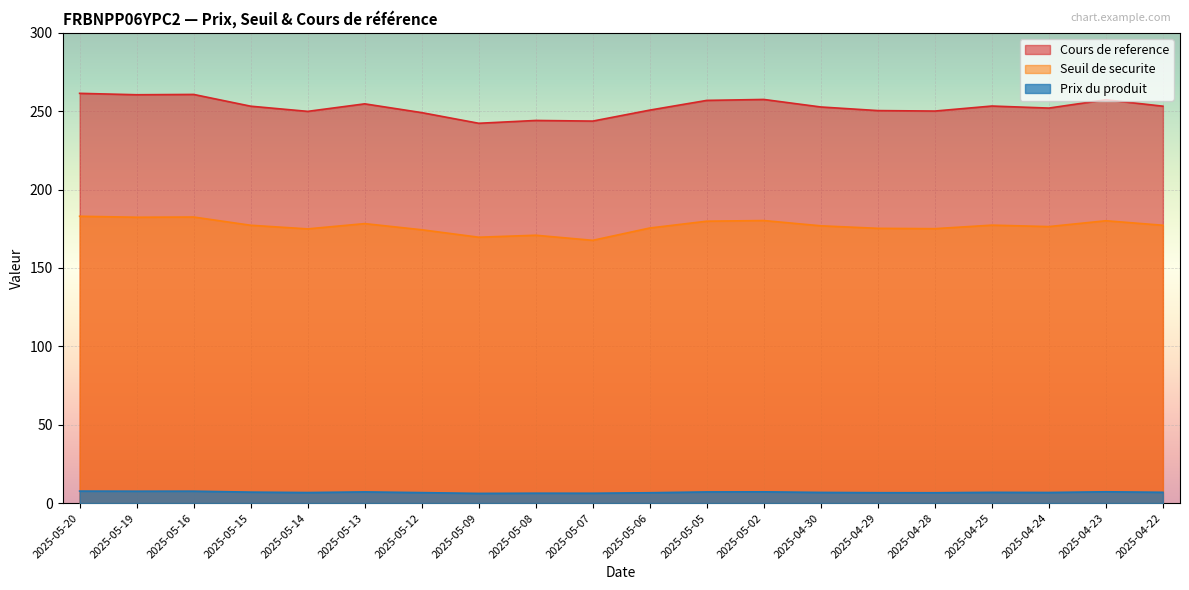

Which series has the widest spread of values?

Cours de reference